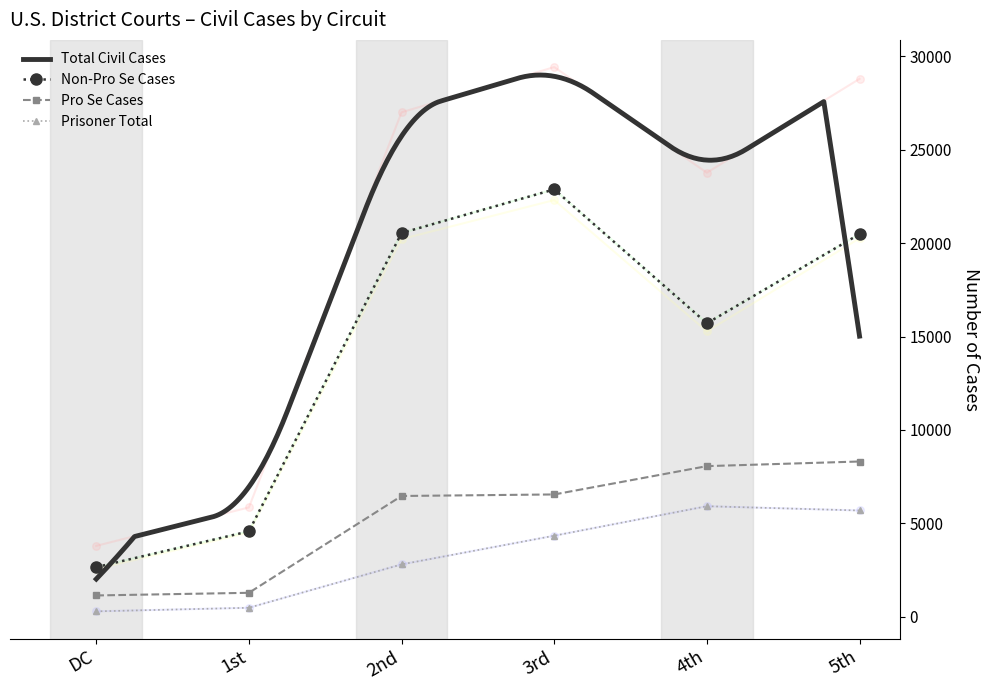

True or false: Pro Se Cases and Non-Pro Se Cases intersect in this chart.

False